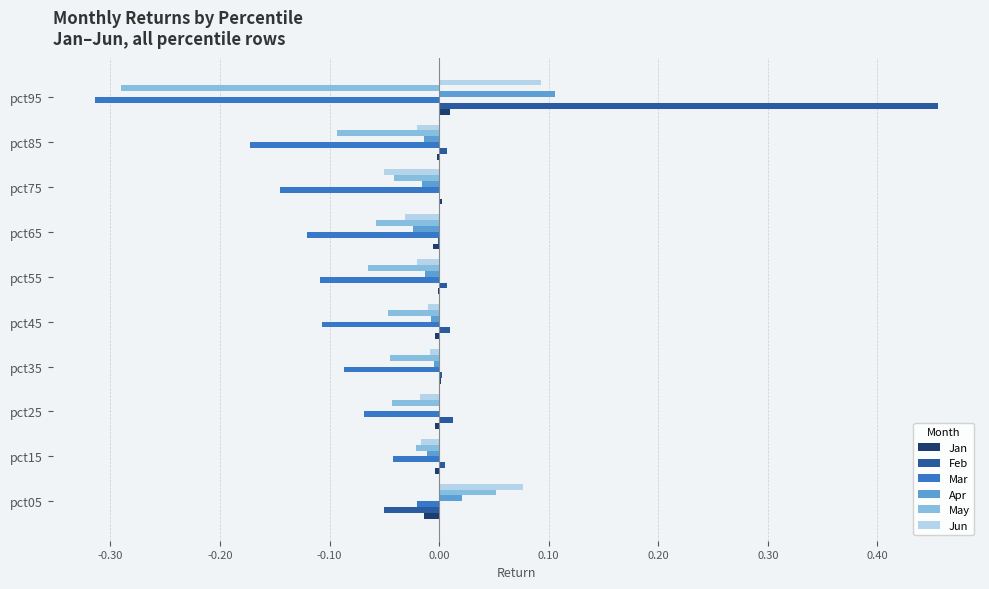

True or false: Feb has a value of -0.0 at pct65.

True